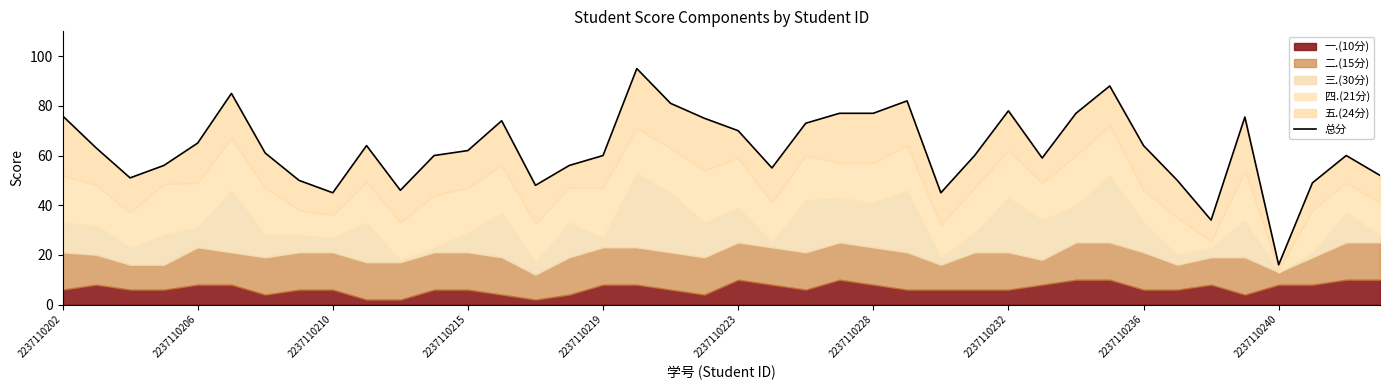

What is the difference between the values at 18 and 39?

29.0